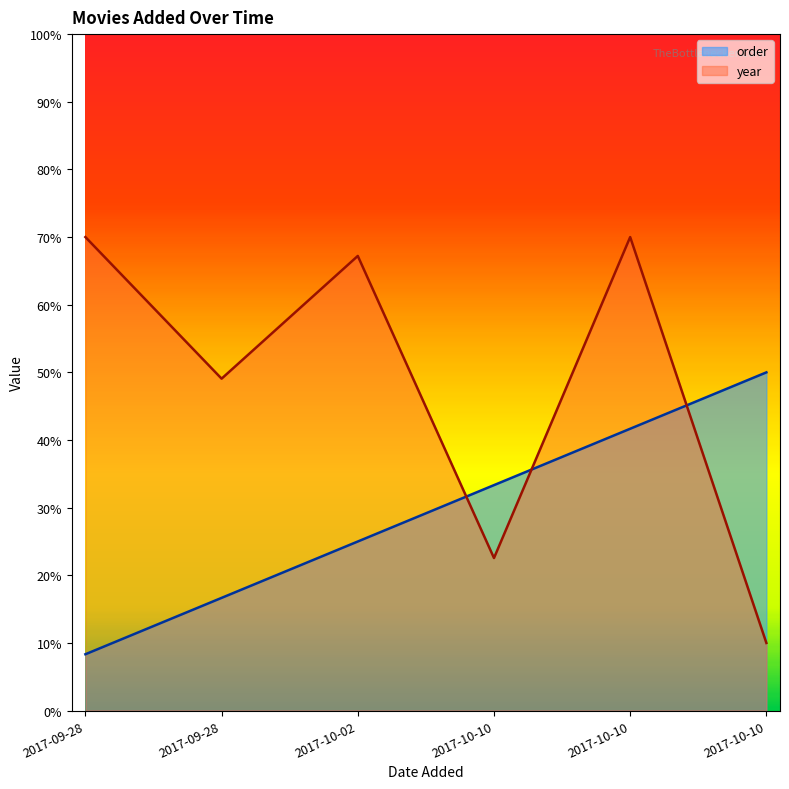

Between which two adjacent categories do year and order first intersect?

2017-10-02 and 2017-10-10